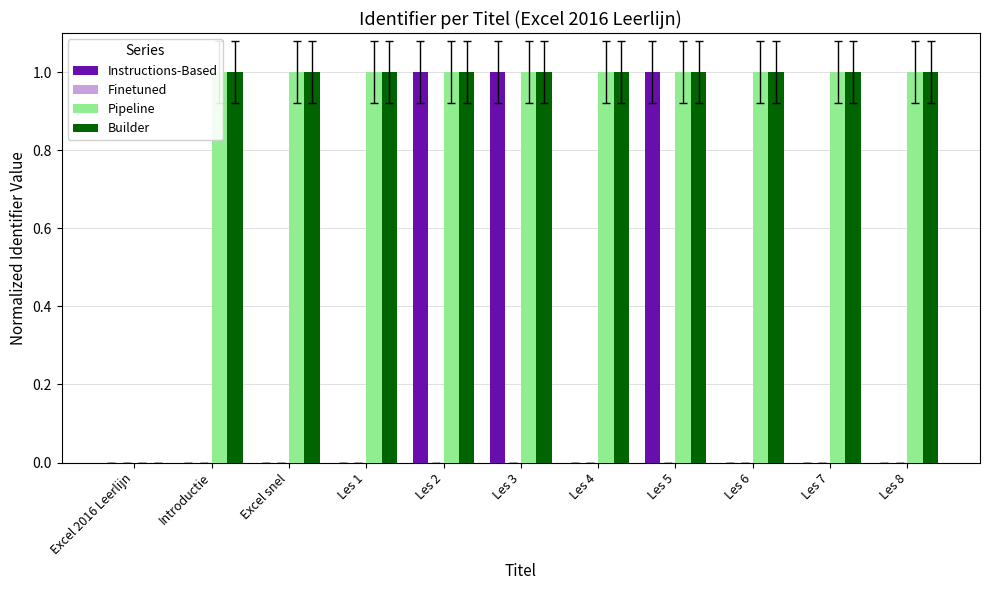

Is the value of Builder at Les 2 greater than the value of Instructions-Based at Les 1?

Yes